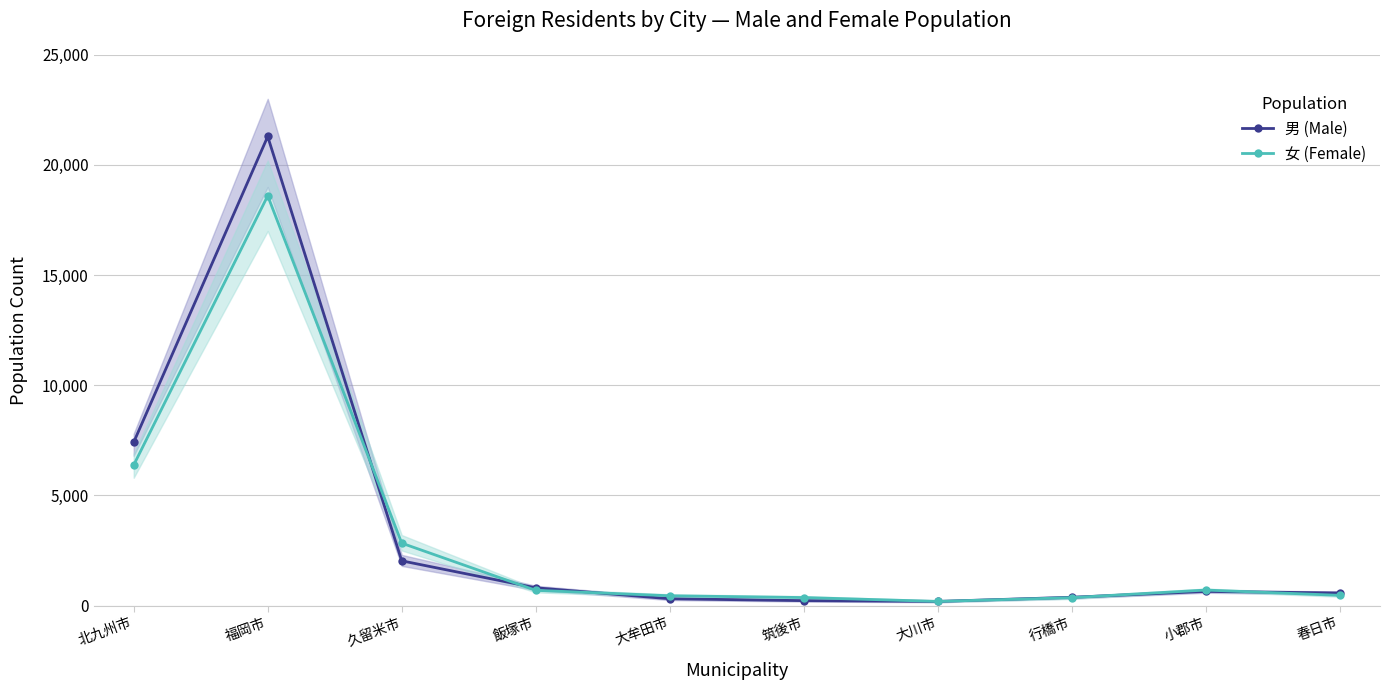

Which series ends up on top after the final intersection of 女 (Female) and 男 (Male)?

男 (Male)